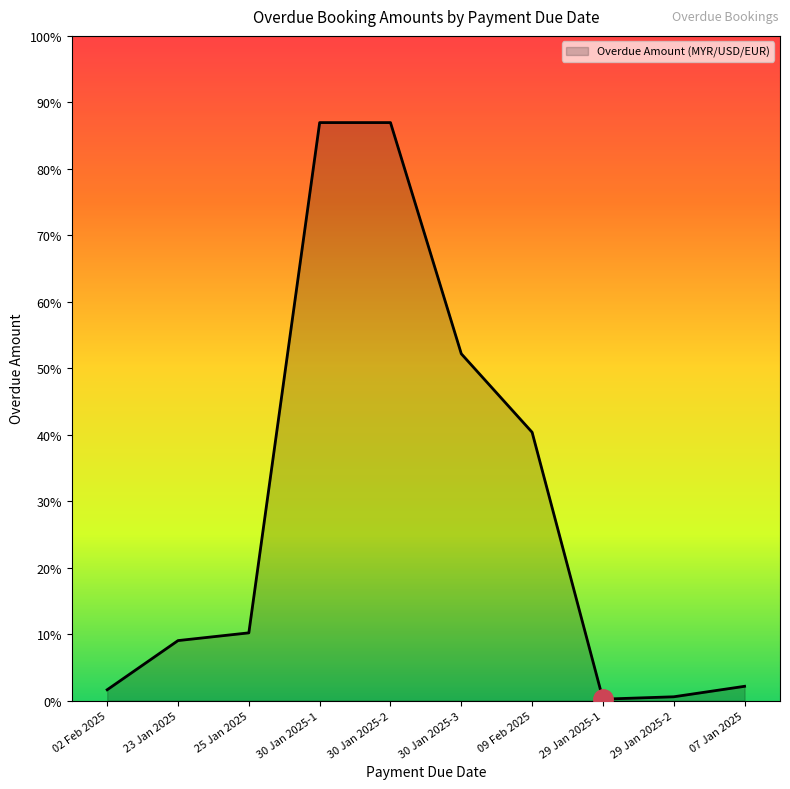

At which label is the value closest to 2433?

09 Feb 2025